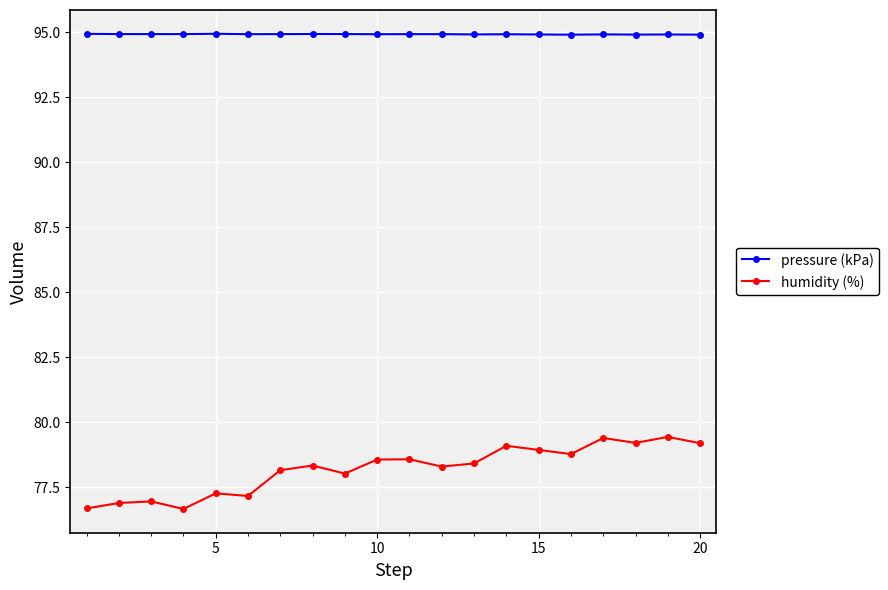

At how many categories does at least one series exceed 83?

20